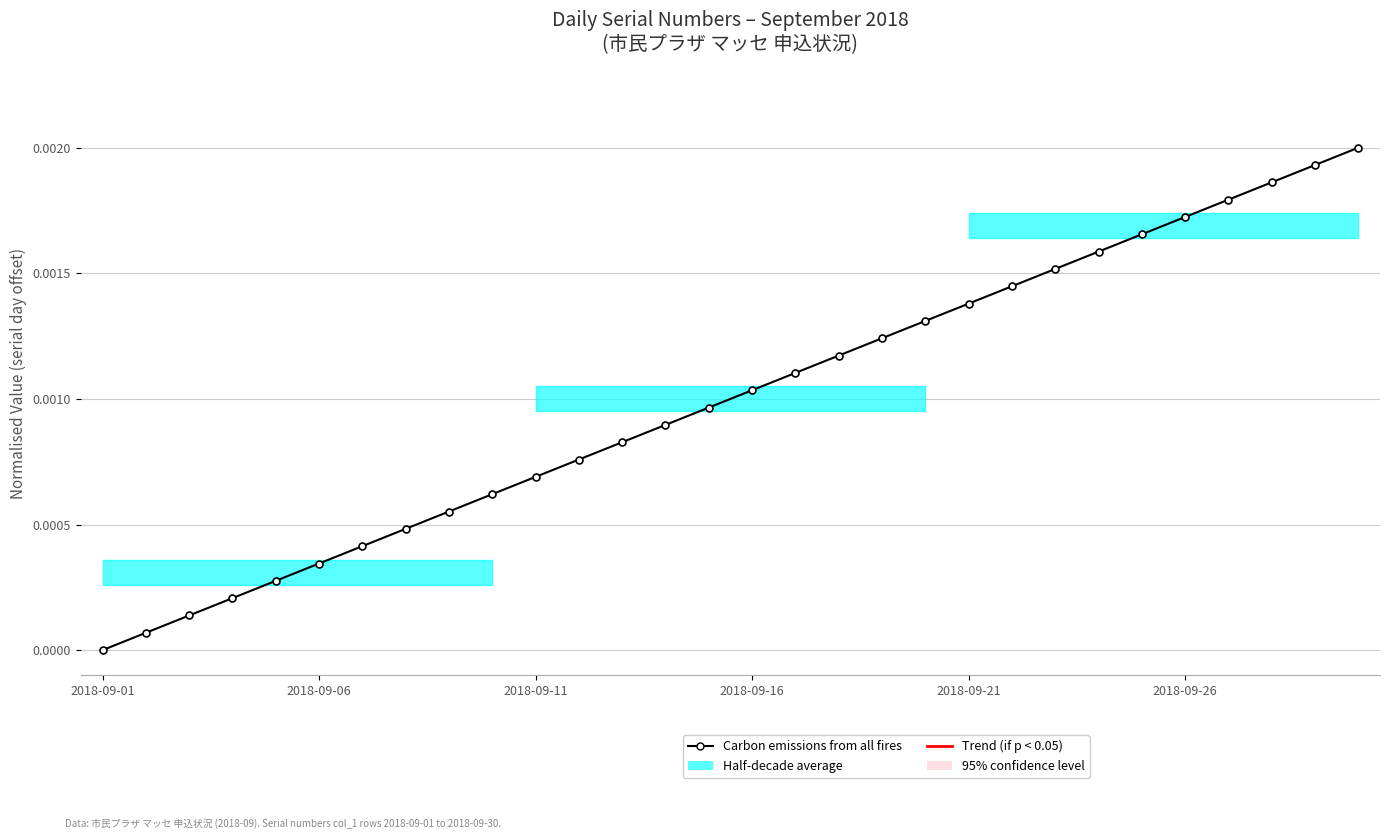

Does the chart have visible grid lines?

Yes